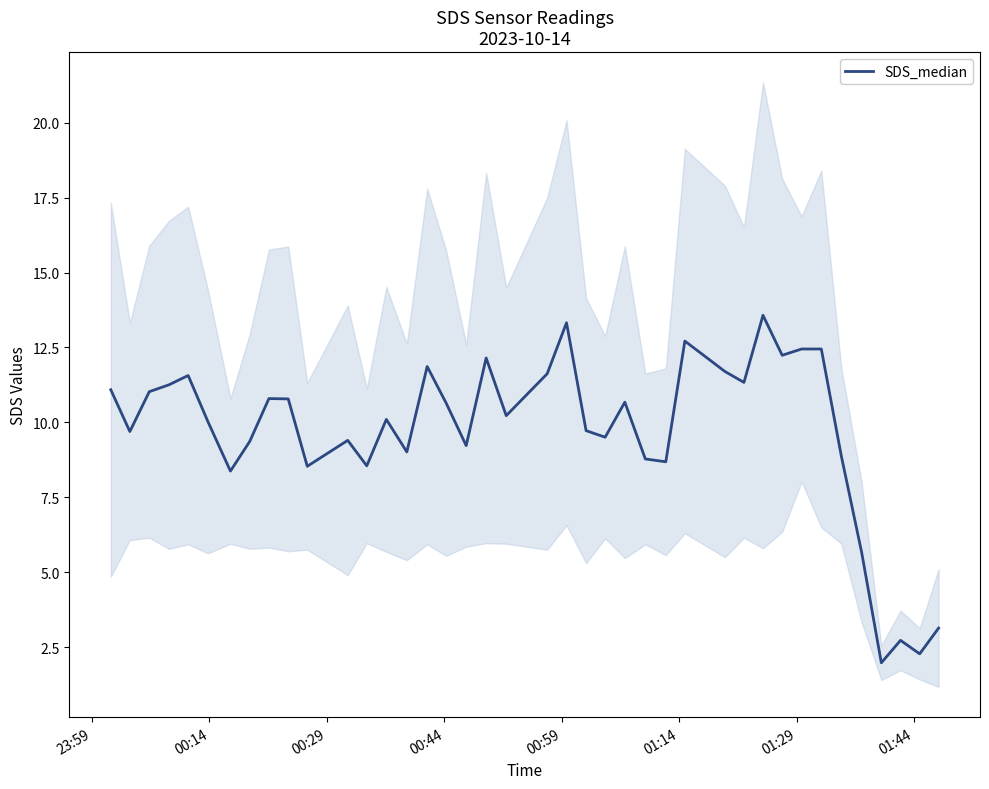

What is the lowest value of the SDS_median series?

2.0